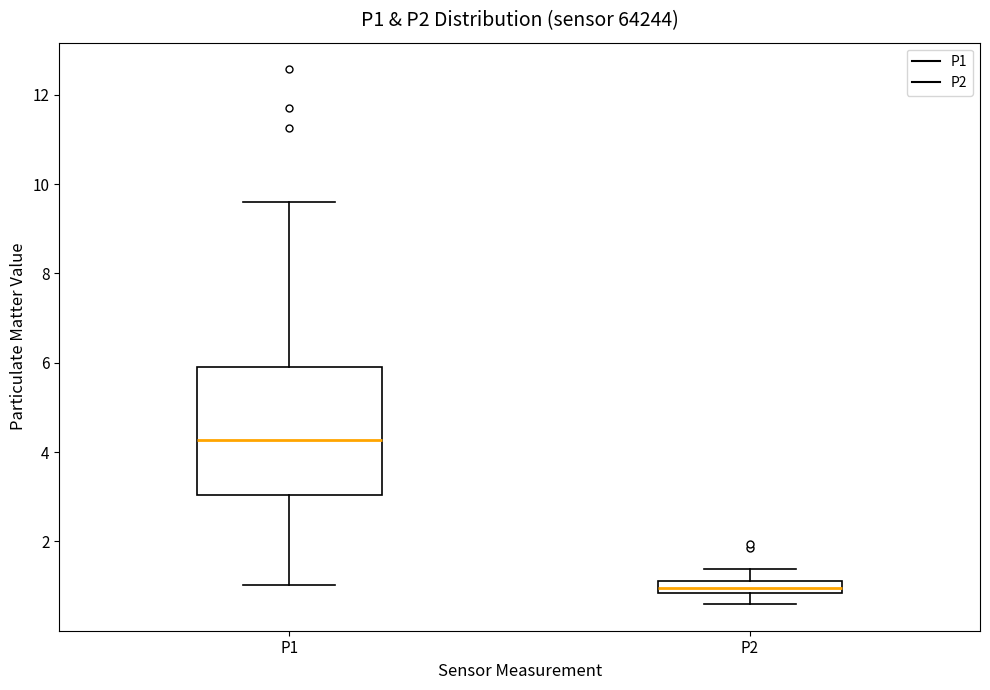

Comparing the boxes themselves (not the whiskers), which one is the tallest?

P1